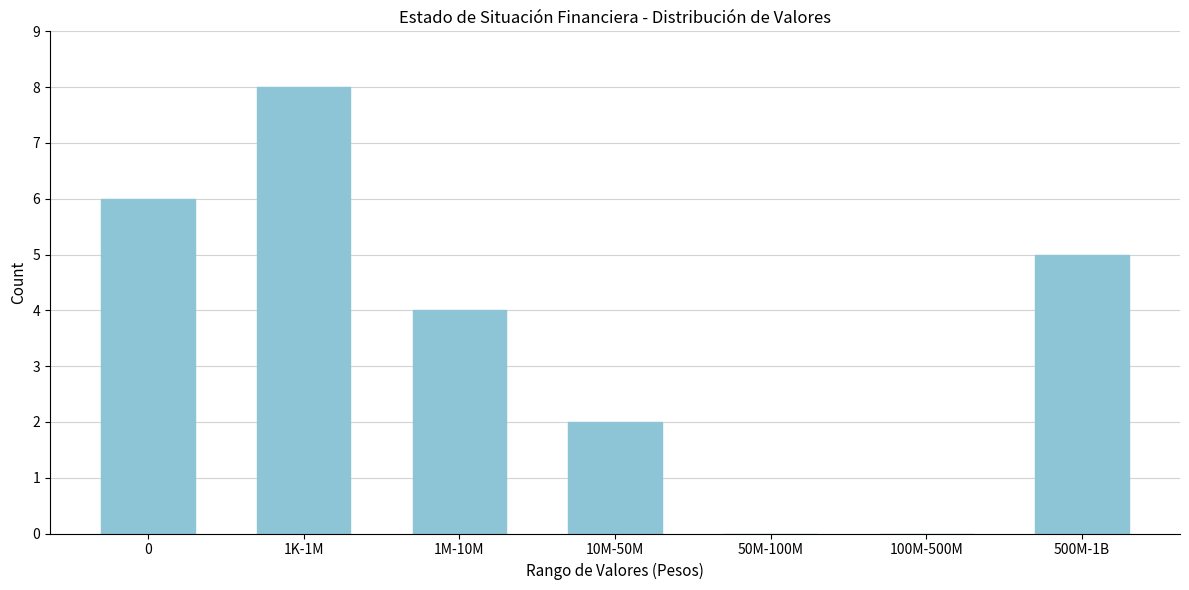

Reading left to right, list all the values displayed in this chart.

0=6	1K-1M=8	1M-10M=4	10M-50M=2	50M-100M=0	100M-500M=0	500M-1B=5